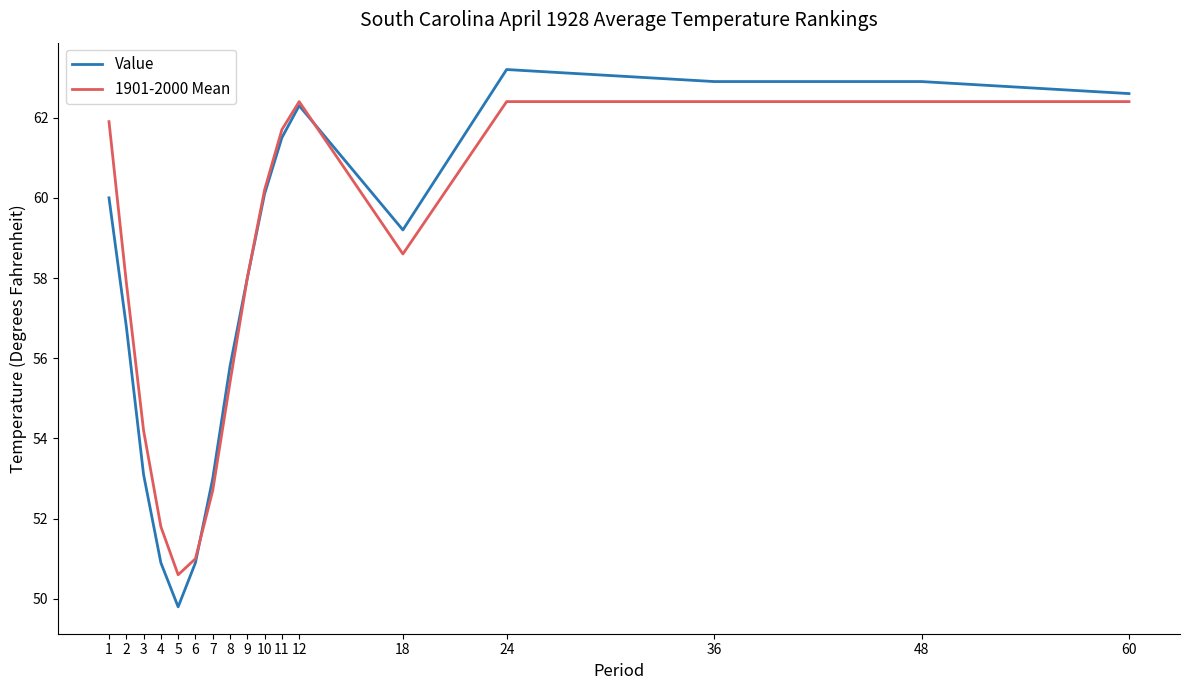

At 7, list the series in order from largest to smallest.

Value, 1901-2000 Mean